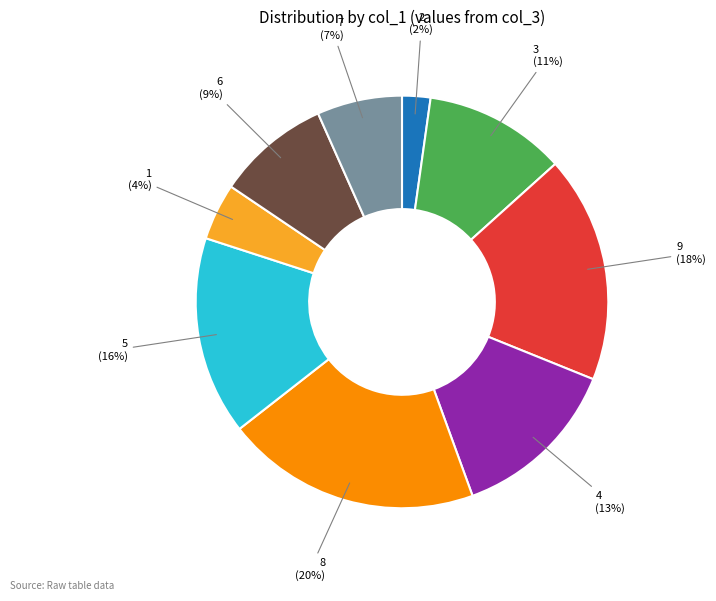

Is there any slice that represents more than half of the pie?

No